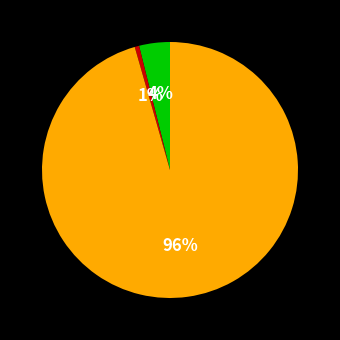

Is there a majority slice in this chart?

Yes